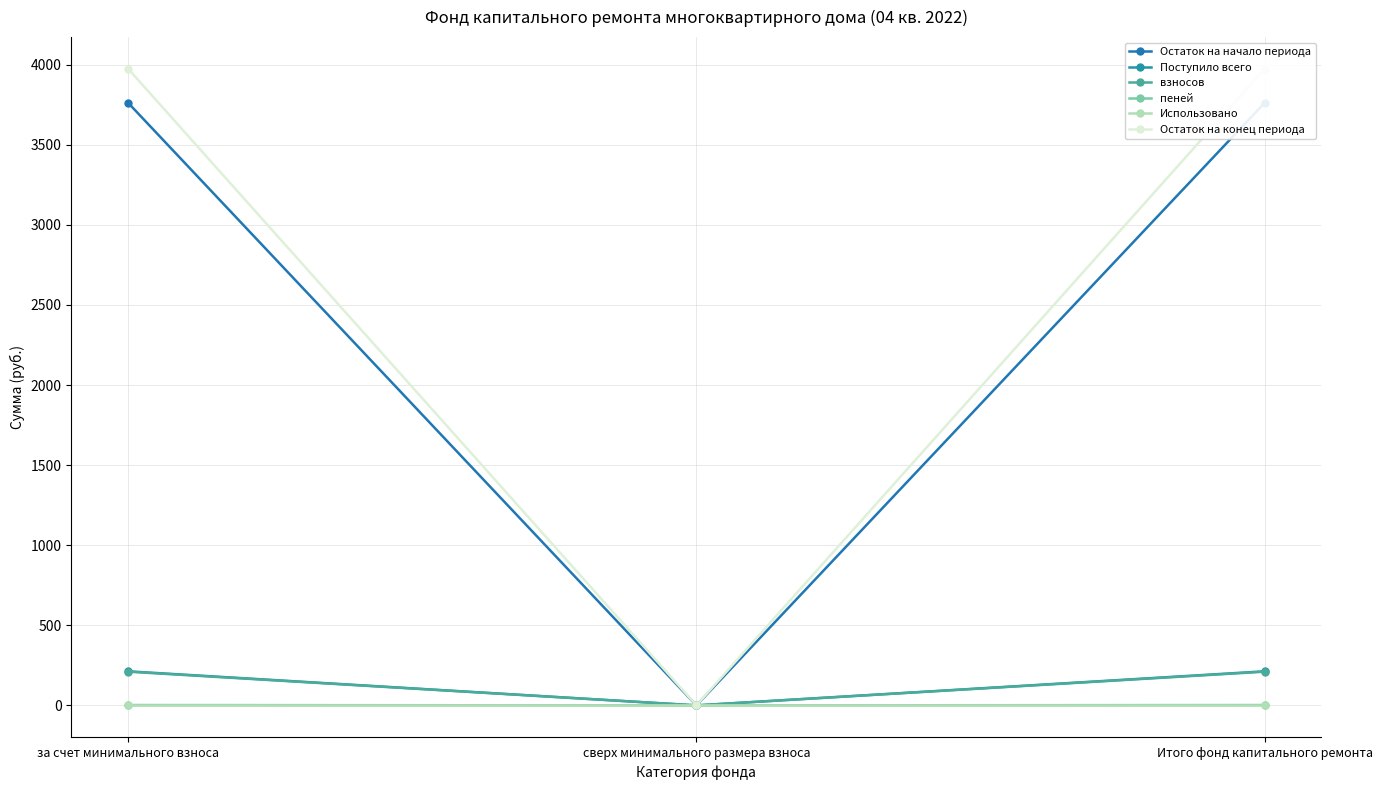

Rank the series at Итого фонд капитального ремонта from highest to lowest value.

Остаток на конец периода, Остаток на начало периода, Поступило всего, взносов, пеней, Использовано